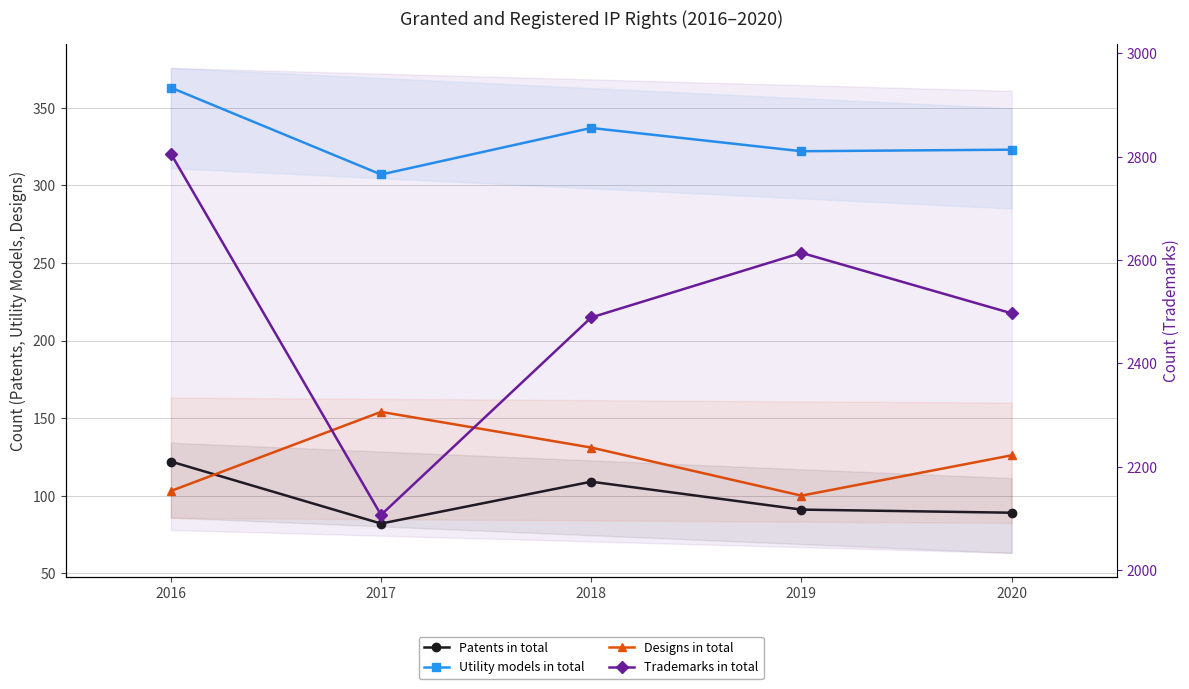

What is the sum of all Patents in total values?

493